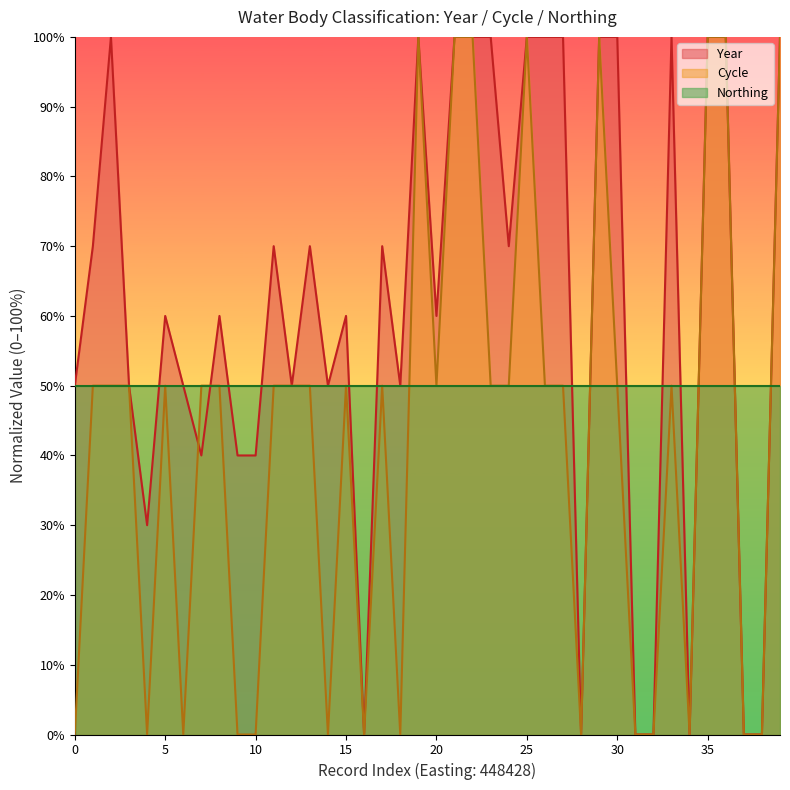

What is the lowest value of the Northing series?

50